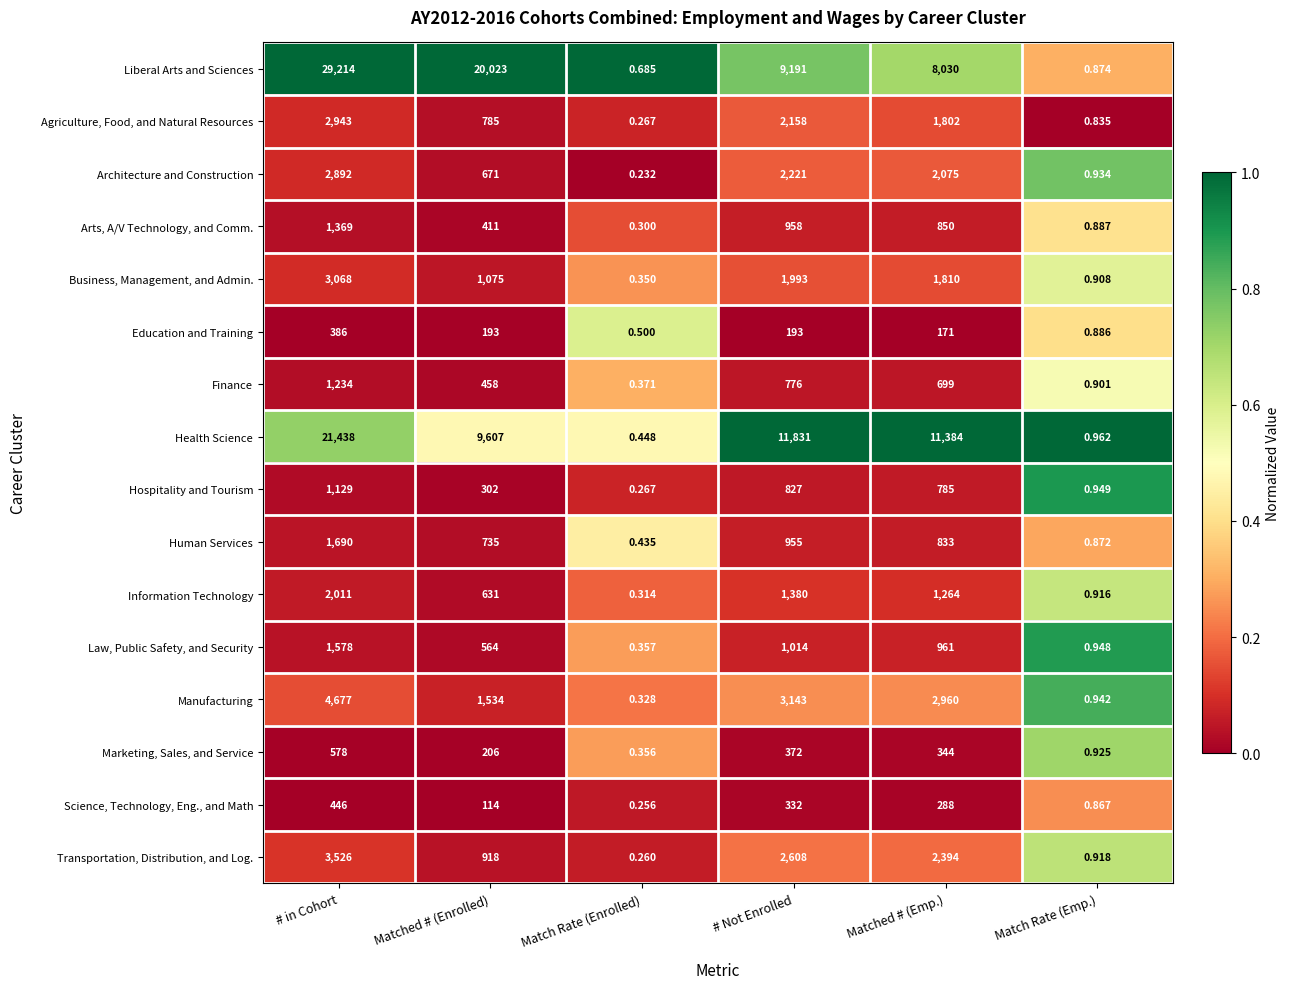

Which label corresponds to the smallest value in the chart?

Match Rate (Enrolled)